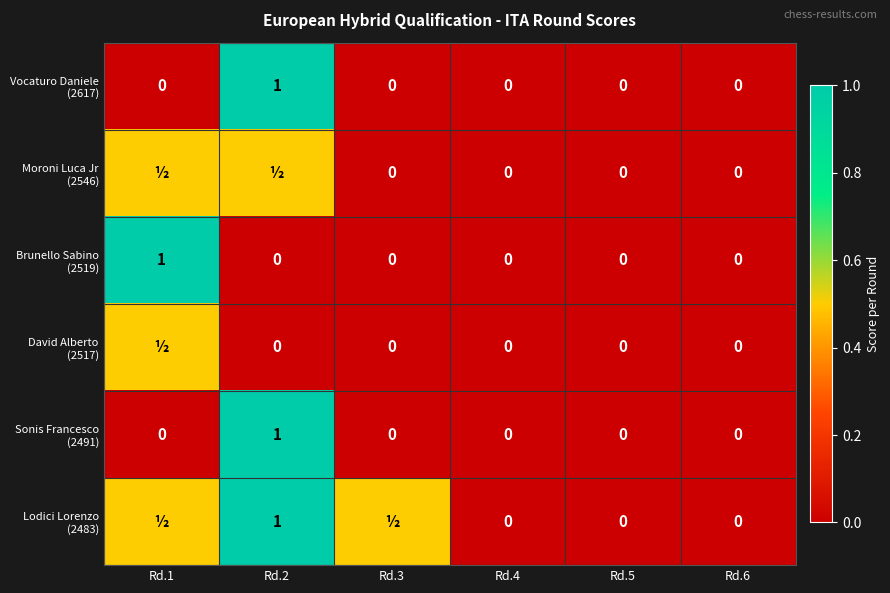

The value of Vocaturo Daniele (2617) at Rd.1 is 0.0. True or false?

True